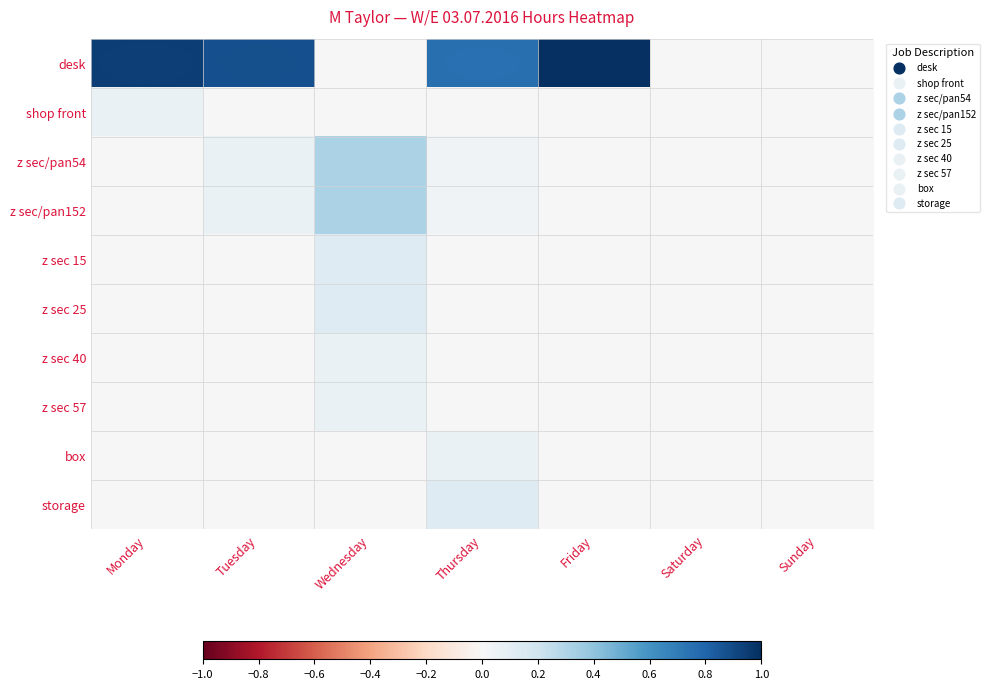

Which label corresponds to the smallest value in the chart?

Wednesday